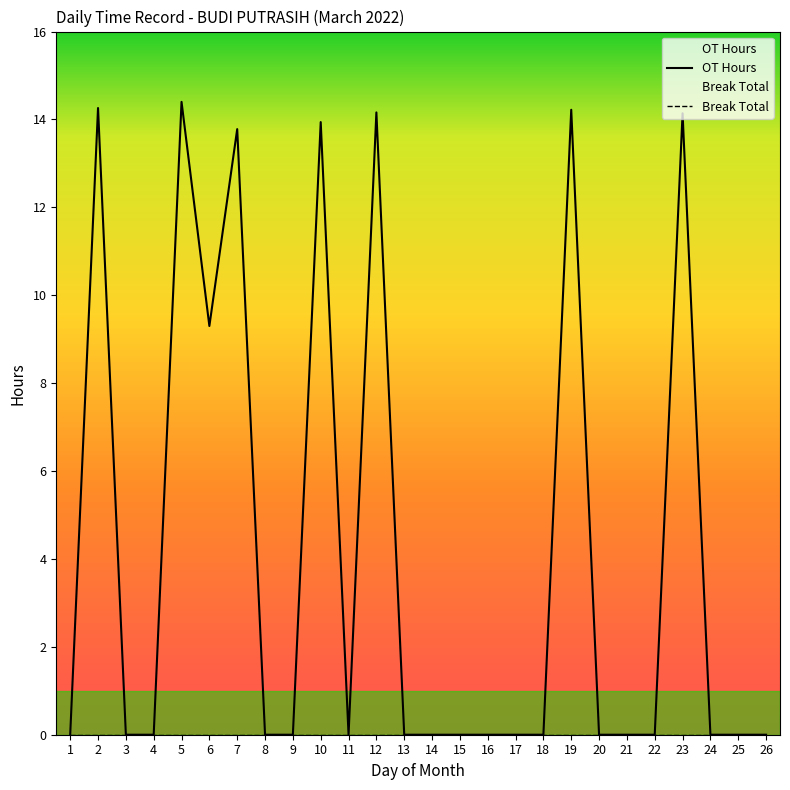

Rank the categories by value from lowest to highest.

1, 3, 4, 8, 9, 11, 13, 14, 15, 16, 17, 18, 20, 21, 22, 24, 25, 26, 6, 7, 10, 23, 12, 19, 2, 5